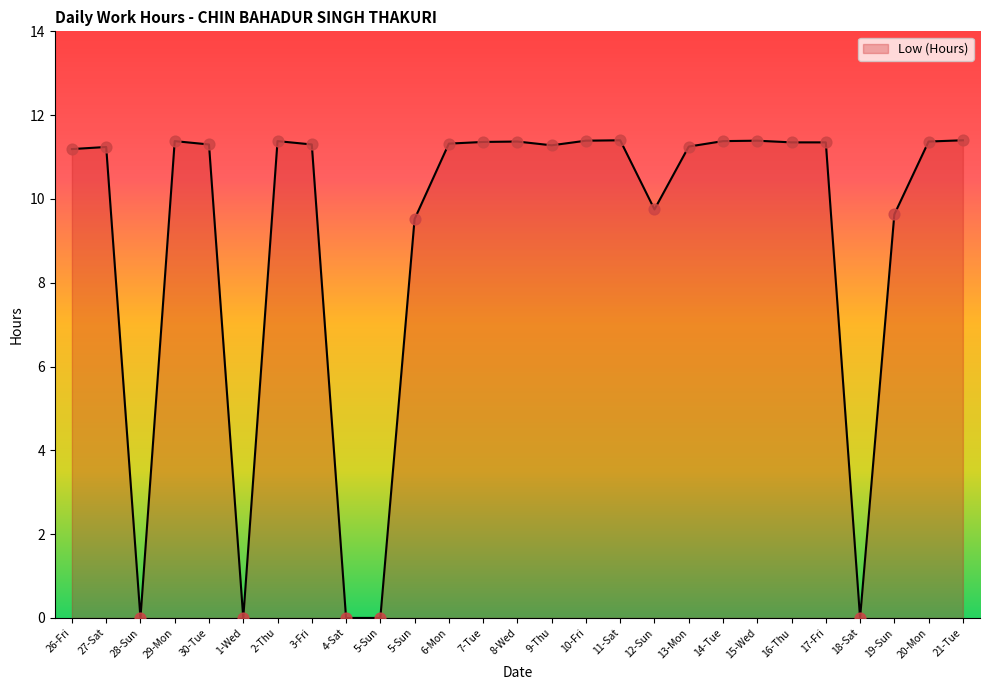

What is the change in value from 5-Sun to 10-Fri?

+11.4